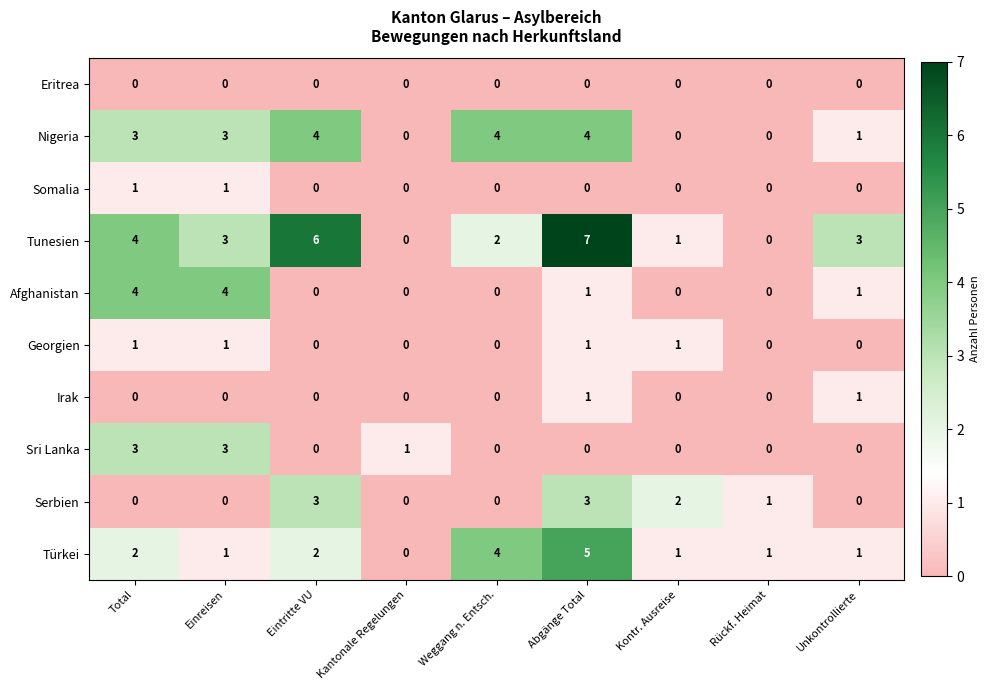

Count the Somalia values in the range 0 to 1.

9